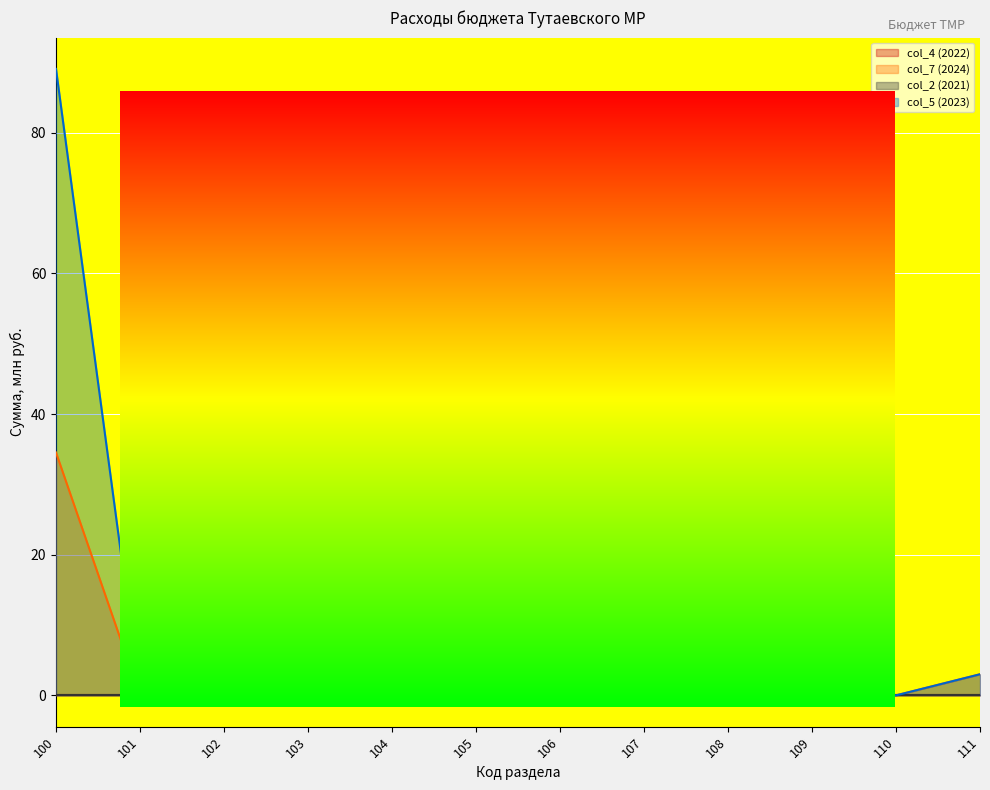

In col_7 (2024), how many points are higher than both neighbors (excluding endpoints)?

3